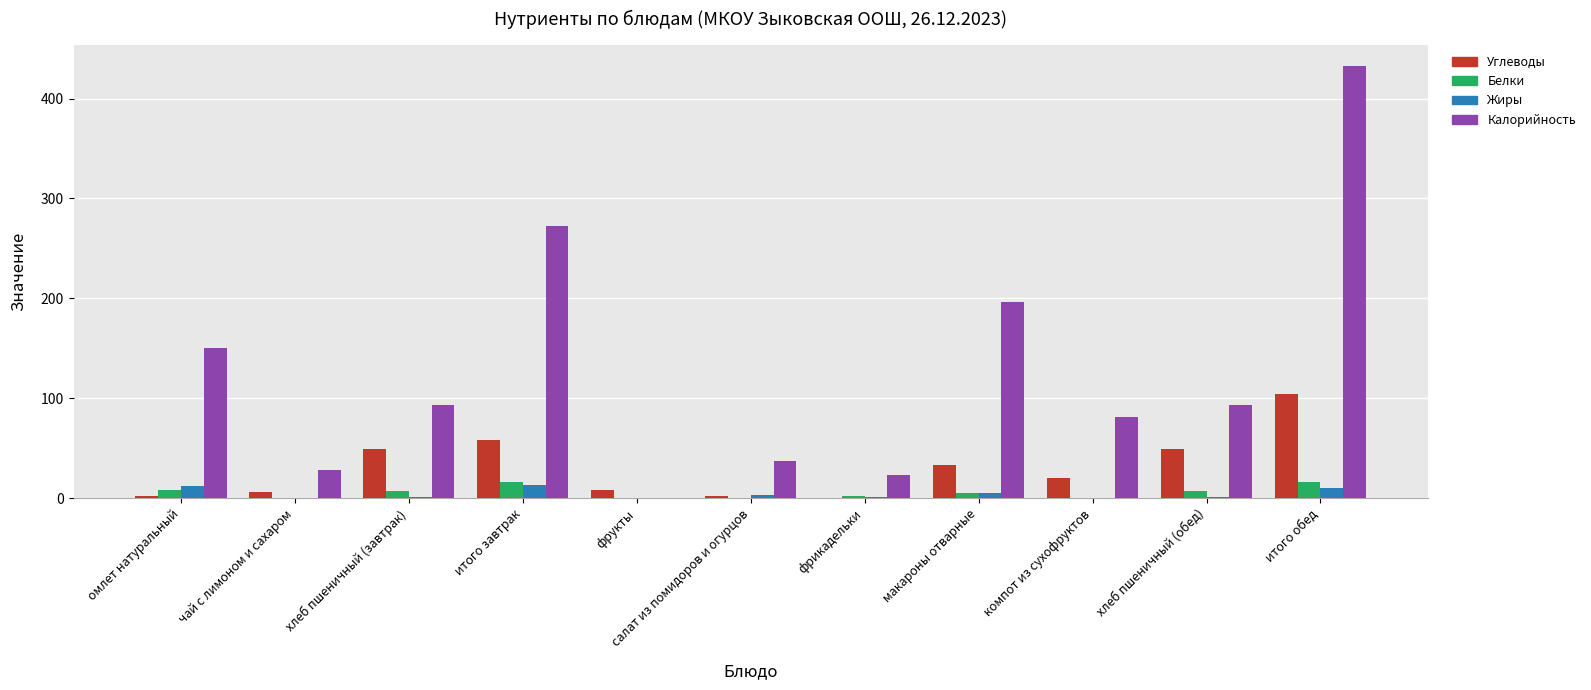

Is the value of Жиры at макароны отварные greater than the value of Углеводы at хлеб пшеничный (обед)?

No